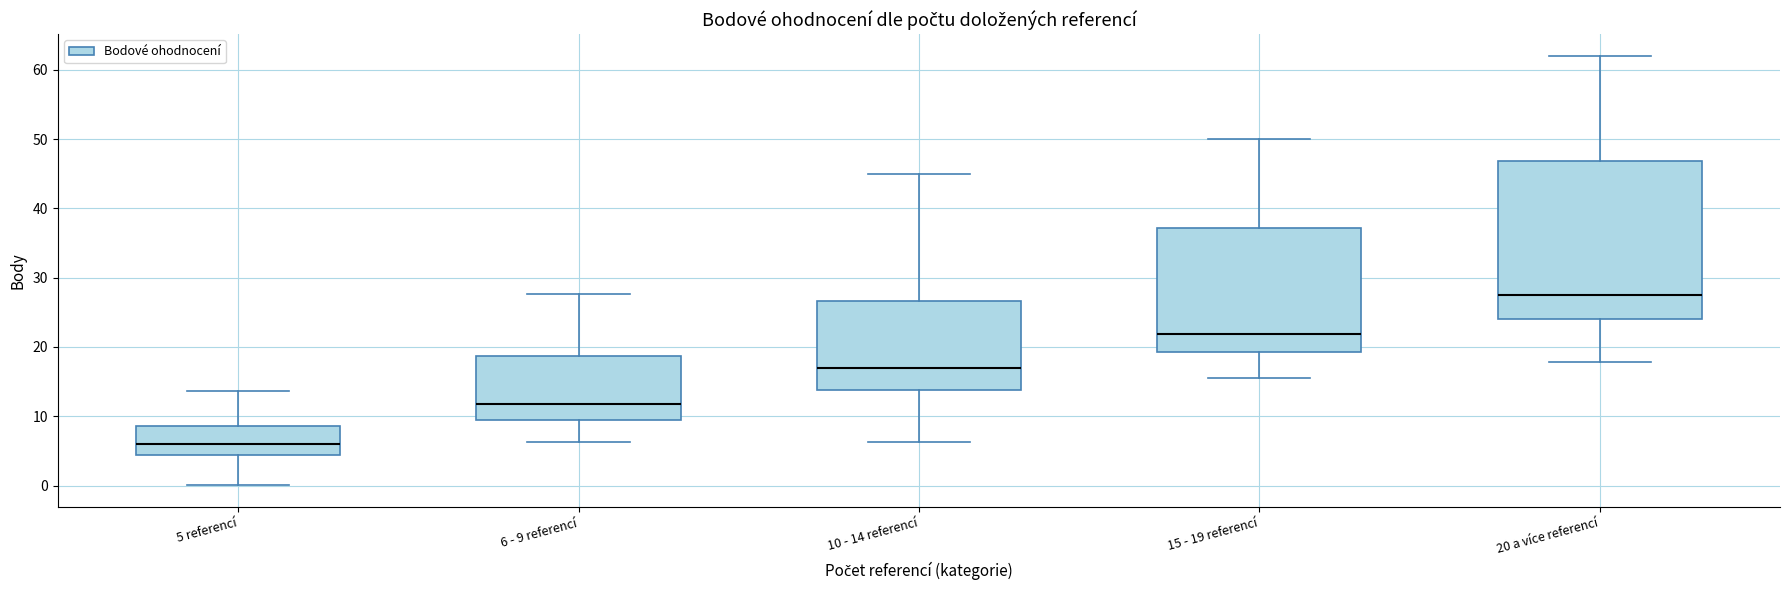

Where does the lower whisker of the box for 10 - 14 referencí end on the y-axis? The values are not printed on the chart, so give them approximately, as read against the axis.

6